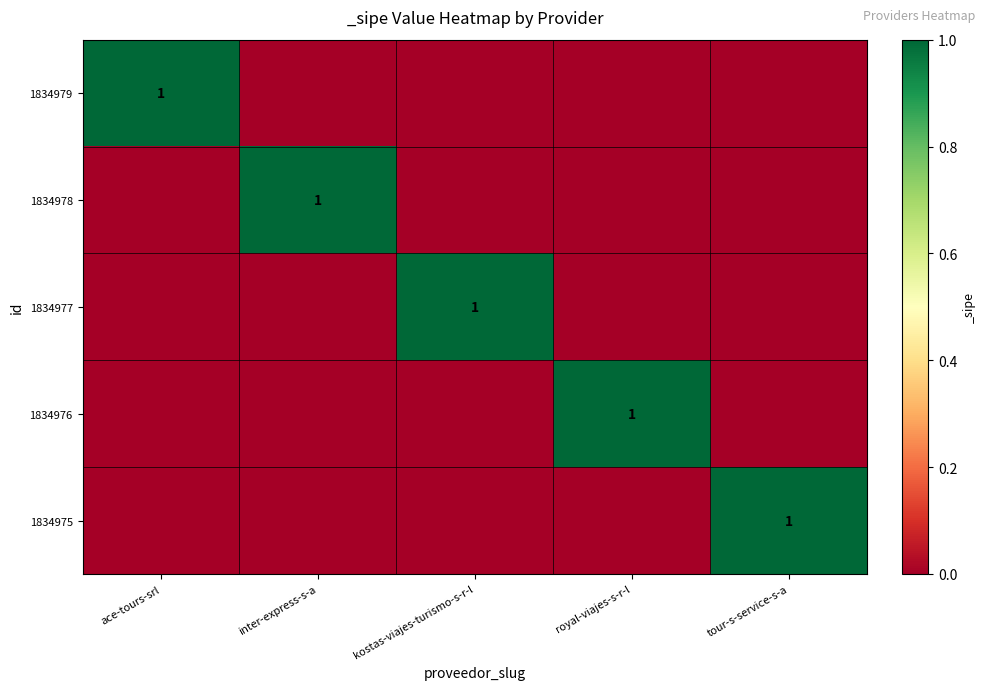

What is the total value across all series at ace-tours-srl?

1